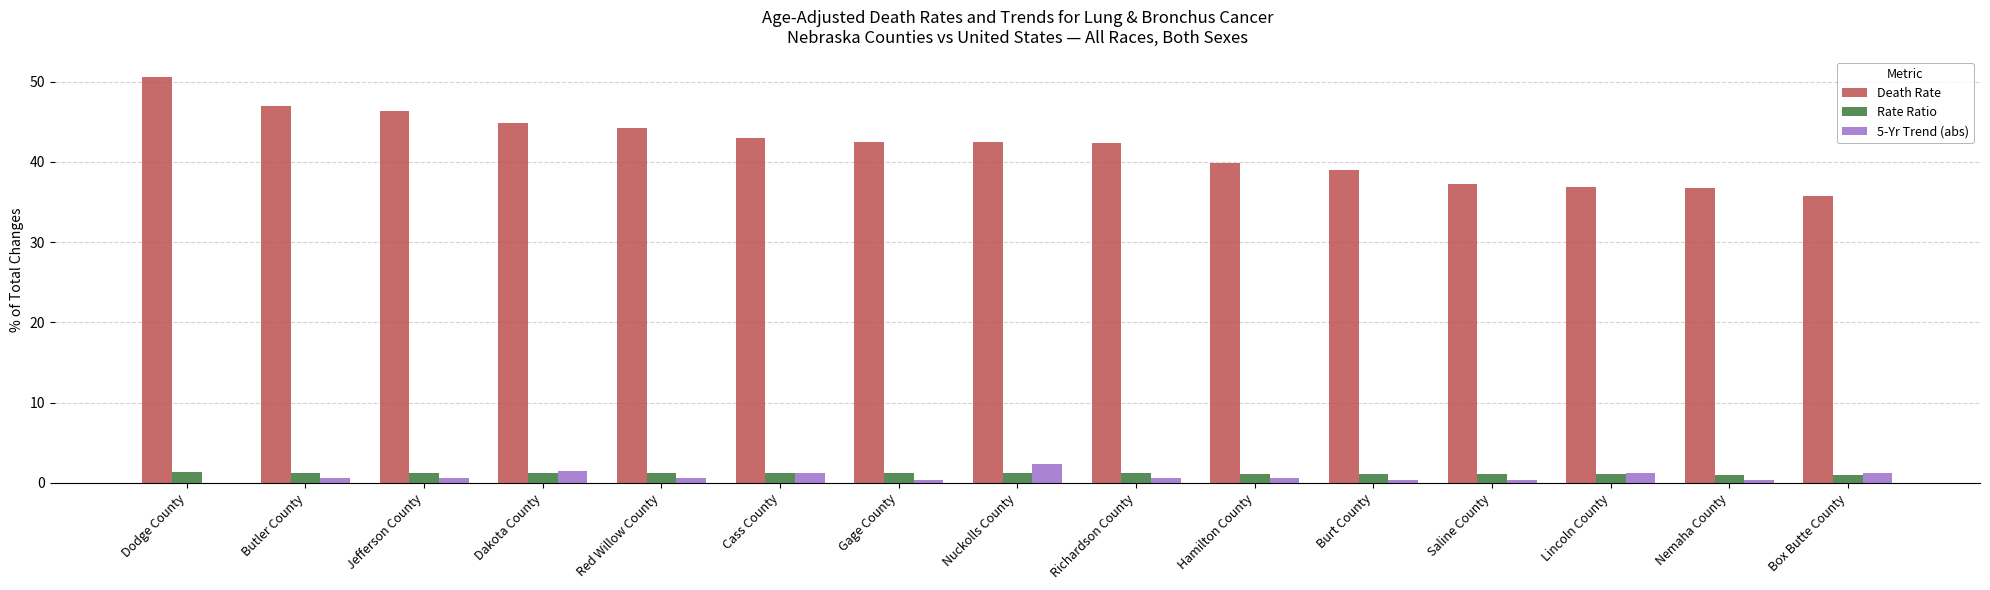

Is it true that Death Rate equals 44.2 at Red Willow County?

True